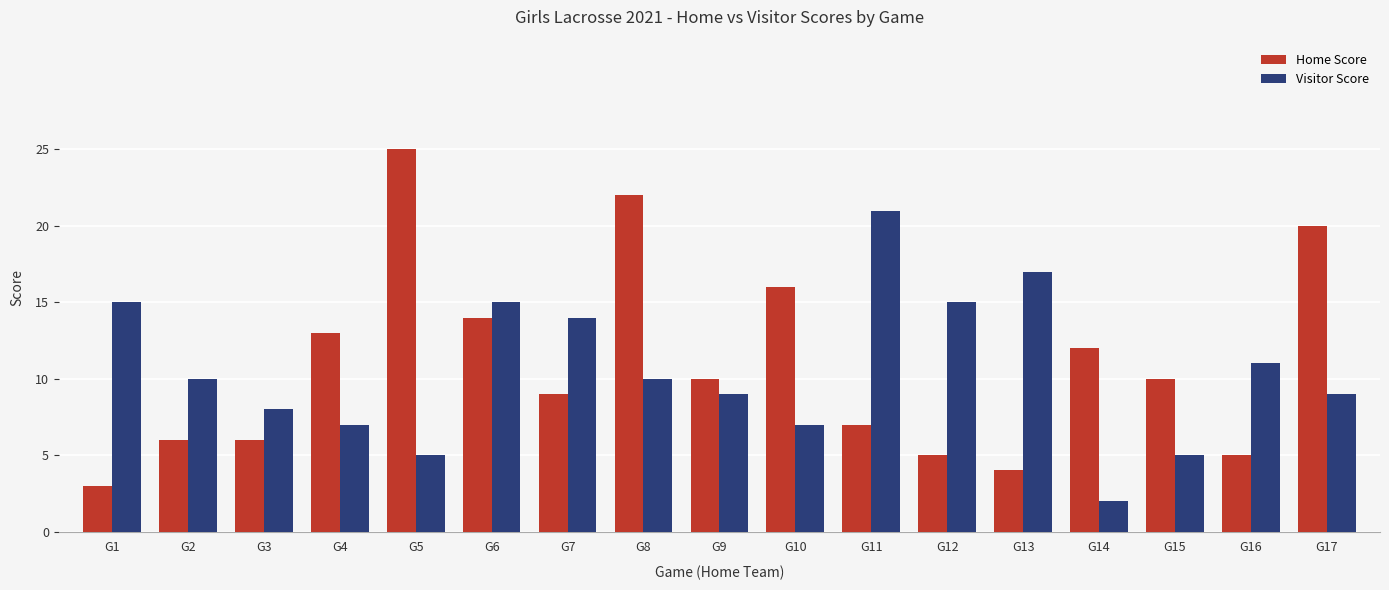

What is the sum of all Visitor Score values?

180